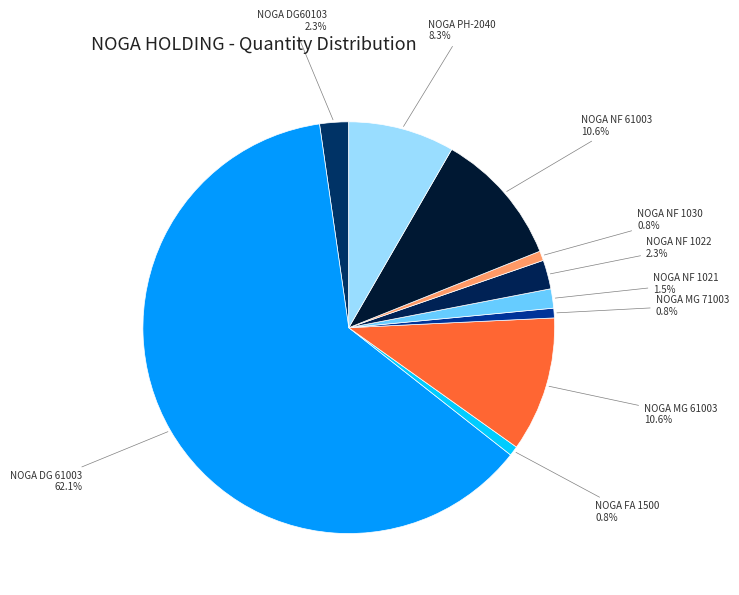

How many segments does this pie chart have?

10